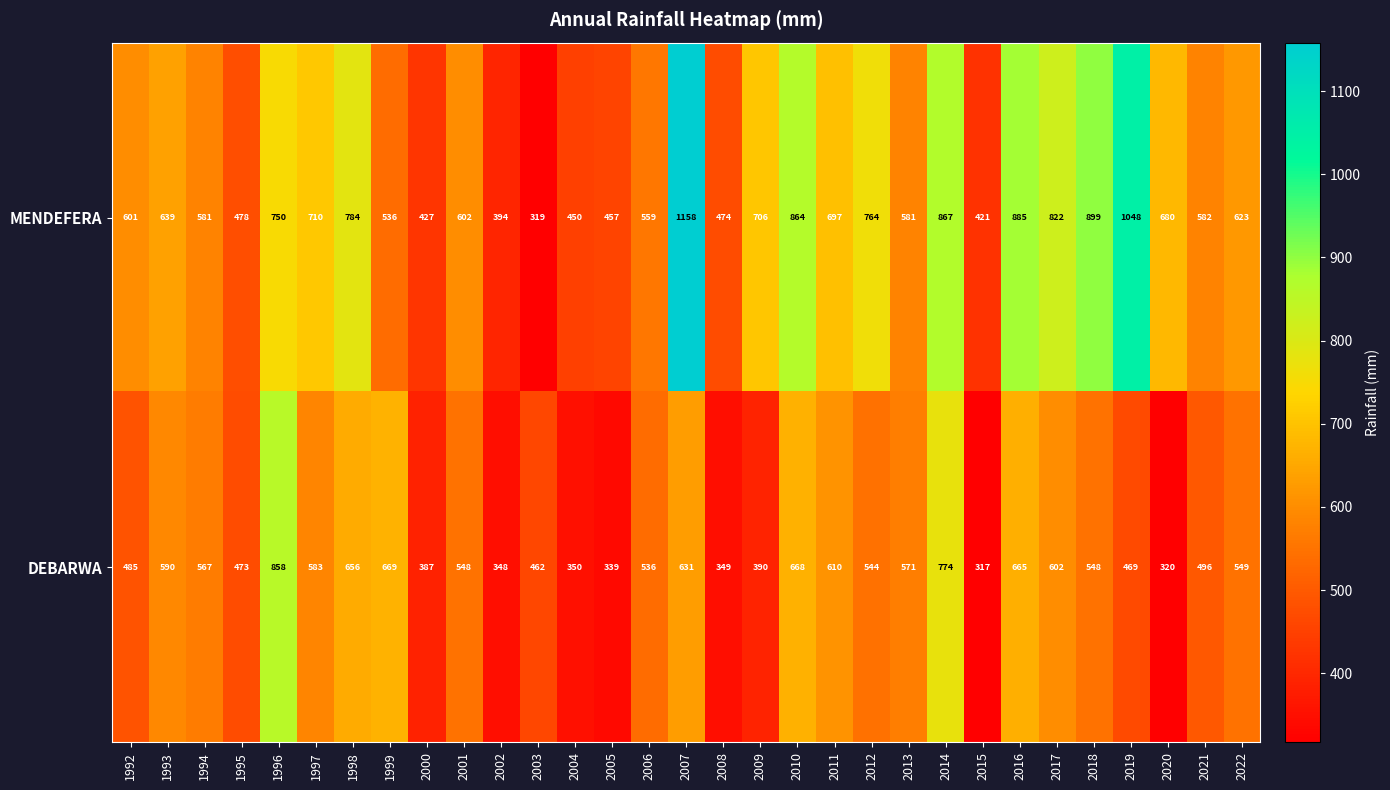

What is the difference between the MENDEFERA values at 2013 and 2016?

304